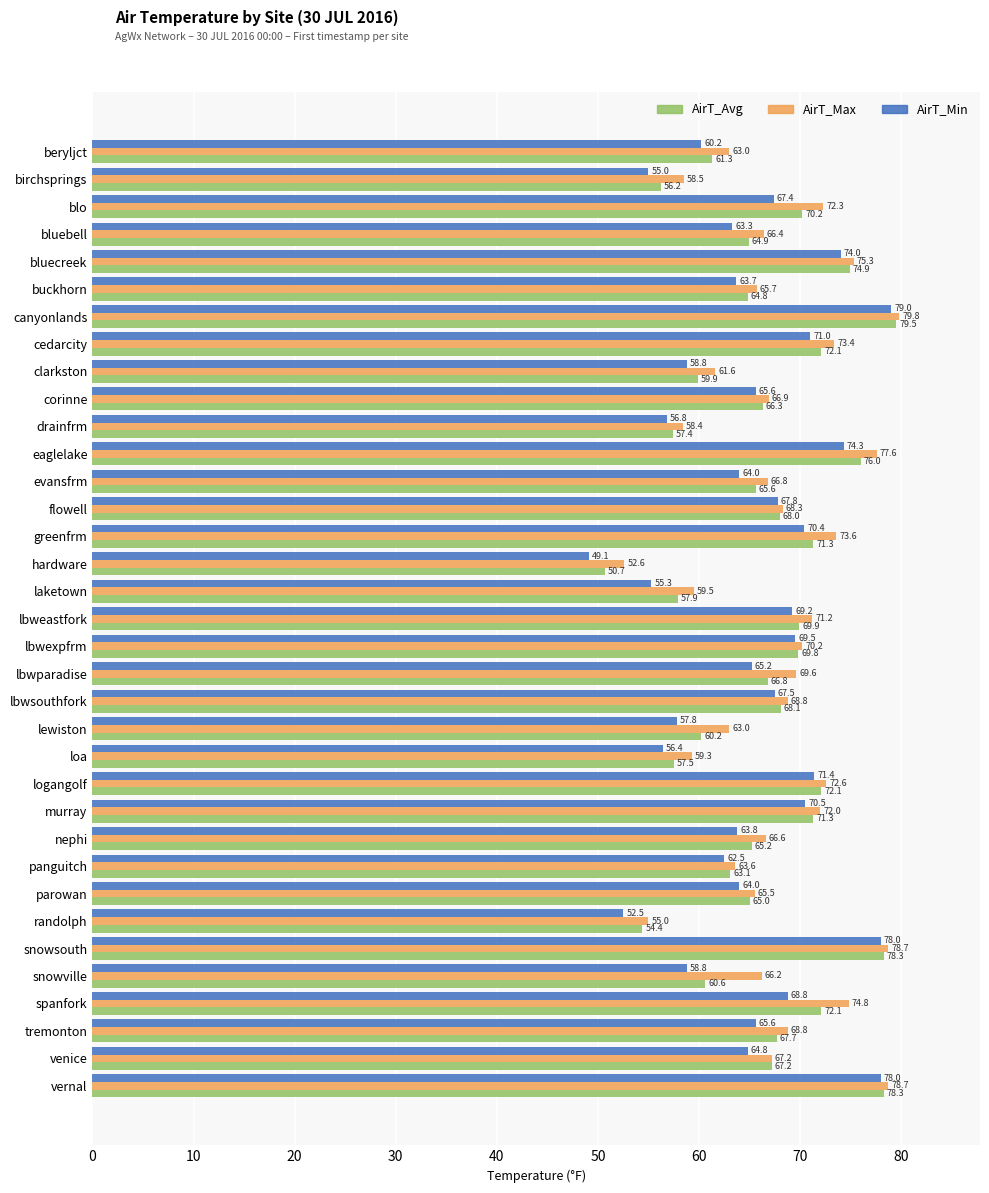

Which series has the widest spread of values?

AirT_Min